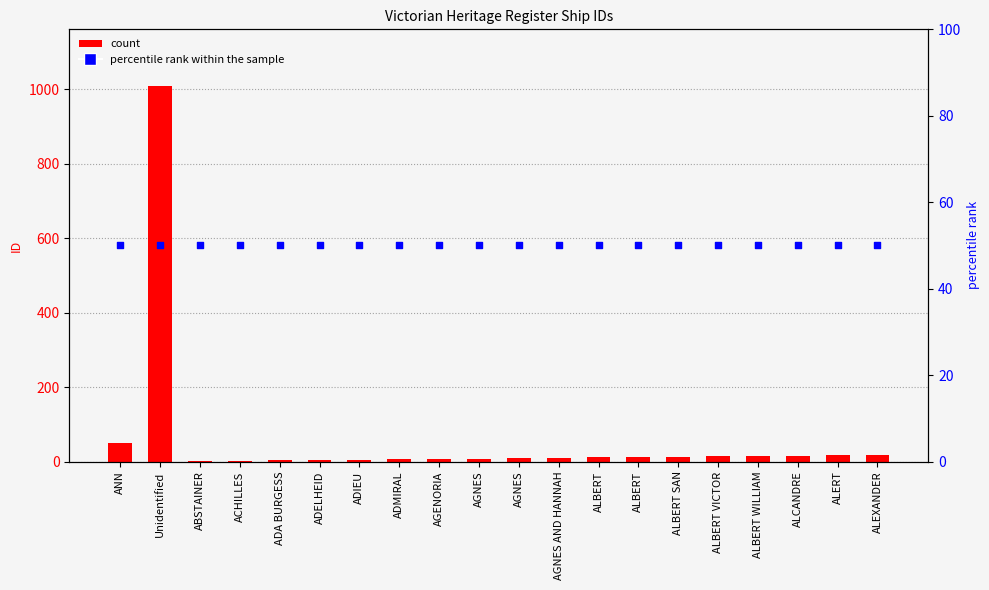

At which category is the sum across all series the highest?

Unidentified